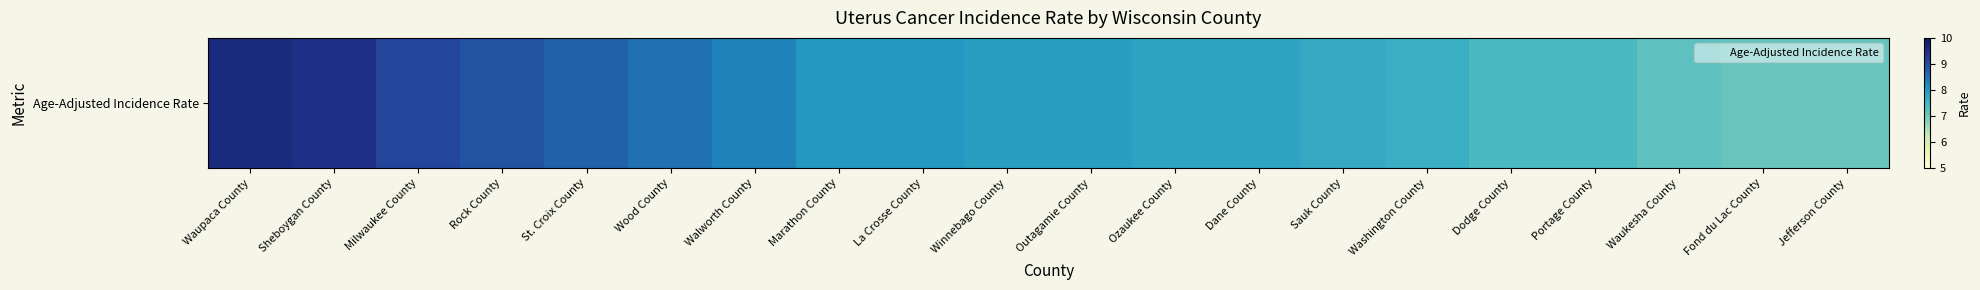

Approximately how many times larger is the value at Outagamie County compared to Dane County?

1.0